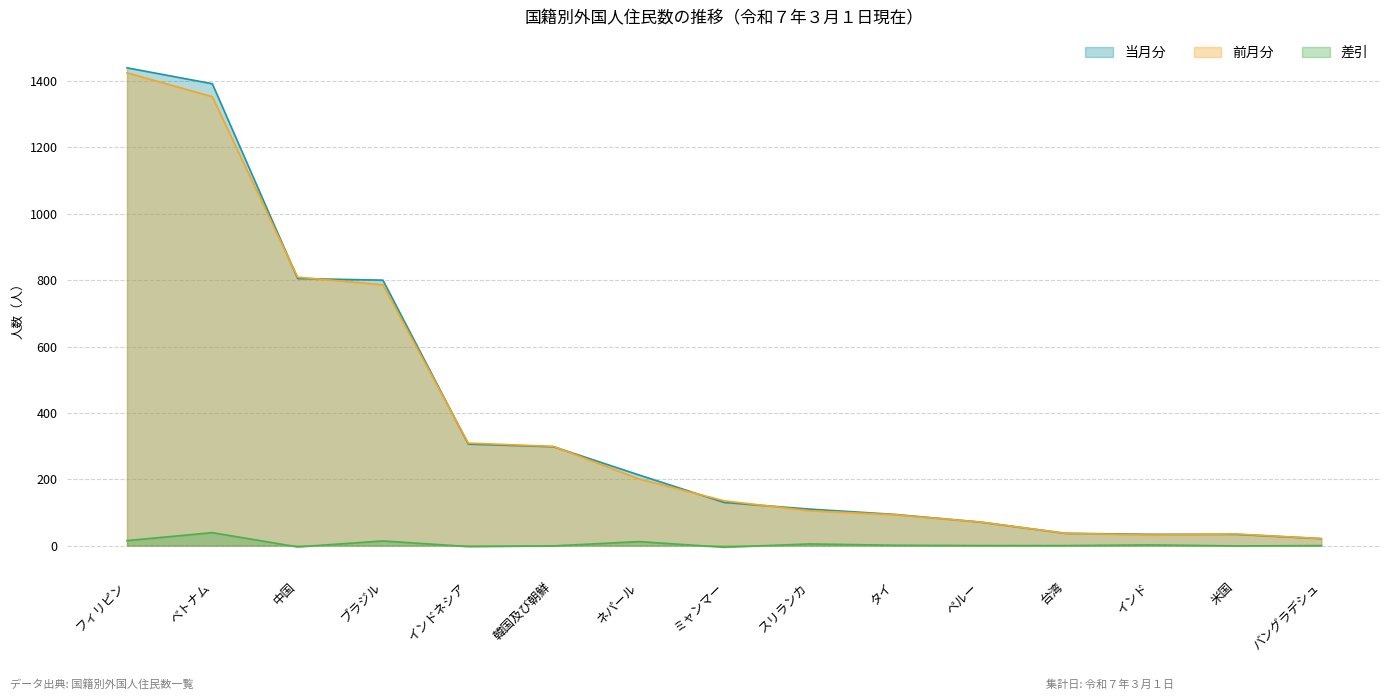

True or false: 差引 and 当月分 intersect in this chart.

False